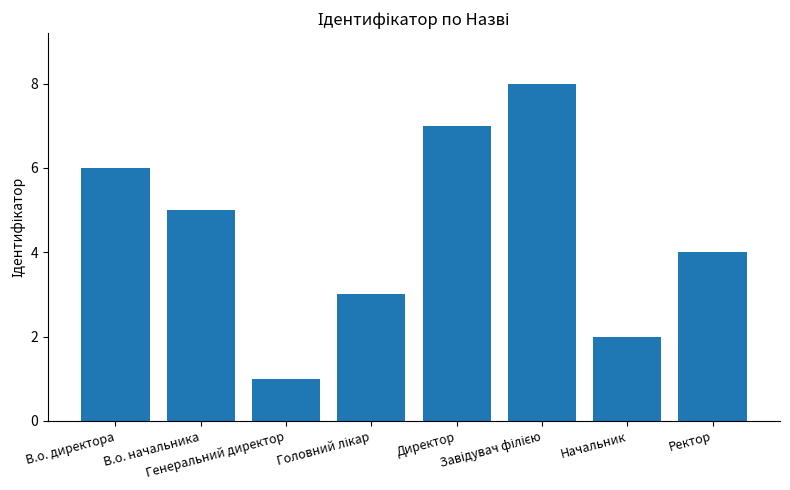

What is the difference between the values at Начальник and Генеральний директор?

1